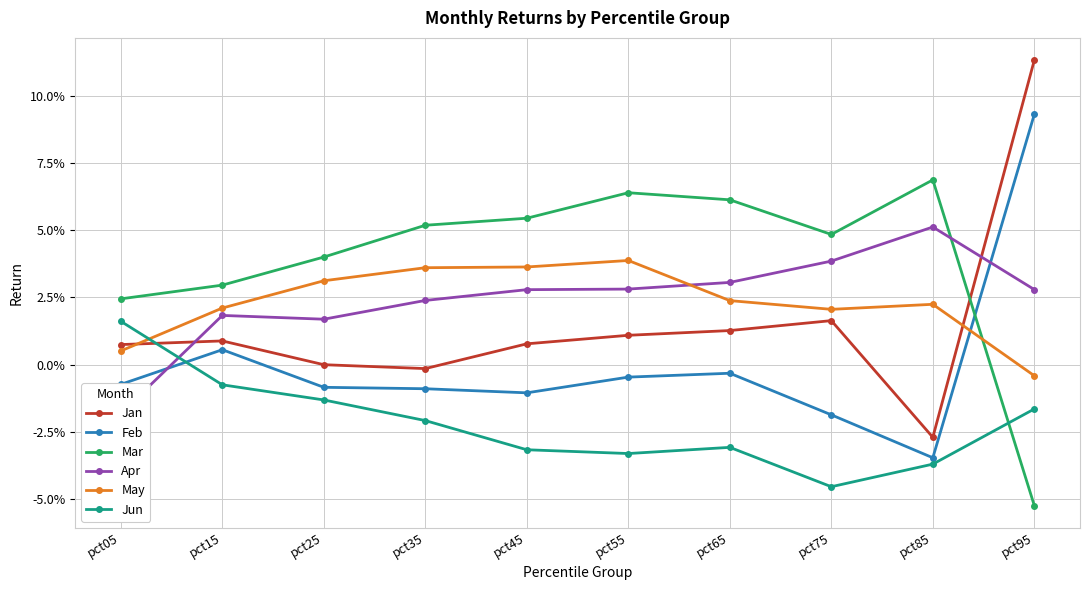

True or false: Mar has more than 2 interior local peaks.

False